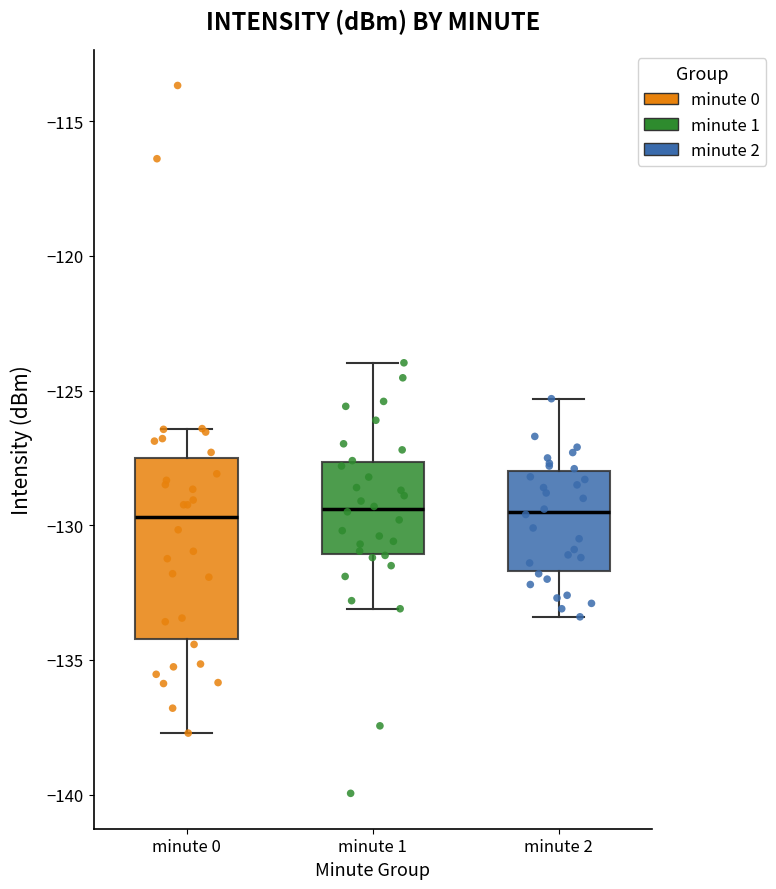

Where is the upper edge of the box for minute 0 on the y-axis? The values are not printed on the chart, so give them approximately, as read against the axis.

-127.5